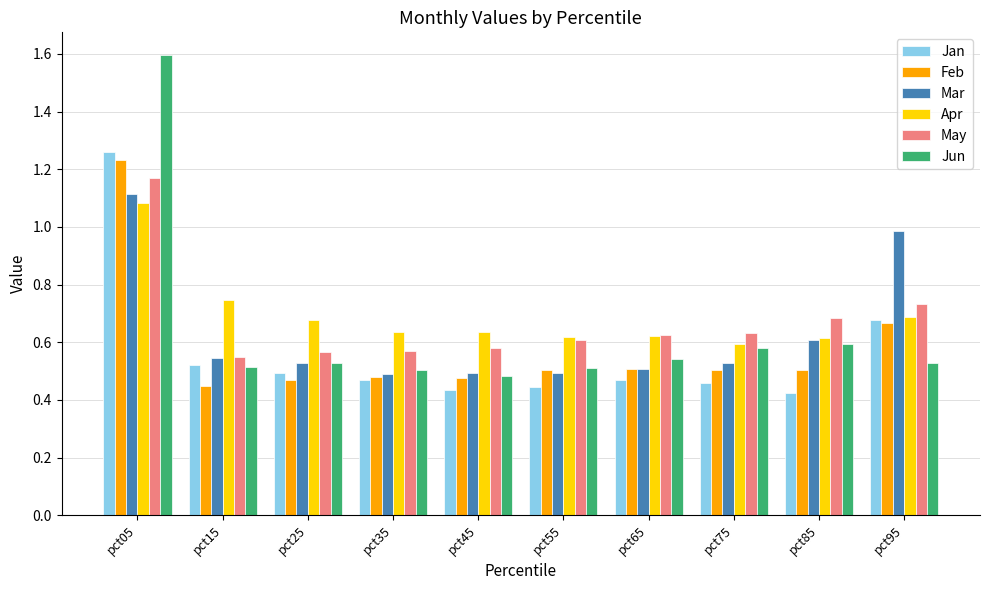

How many bars are there in total?

60